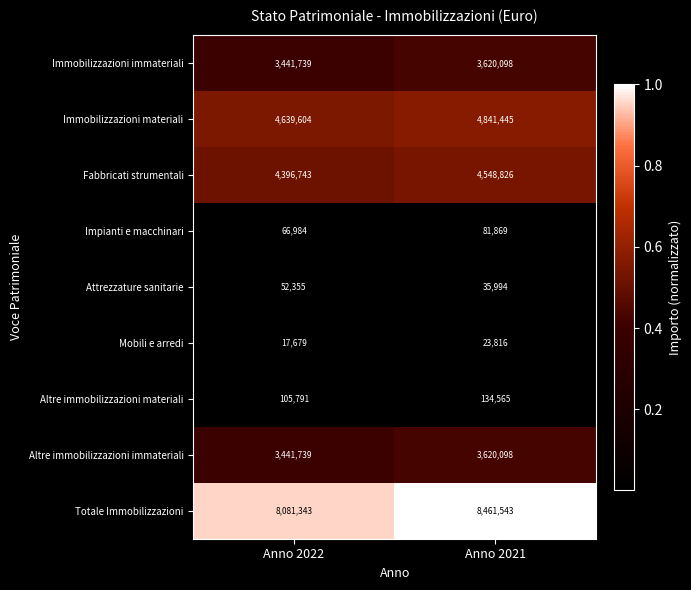

What is the sum of the Totale Immobilizzazioni values at Anno 2022 and Anno 2021?

16542886